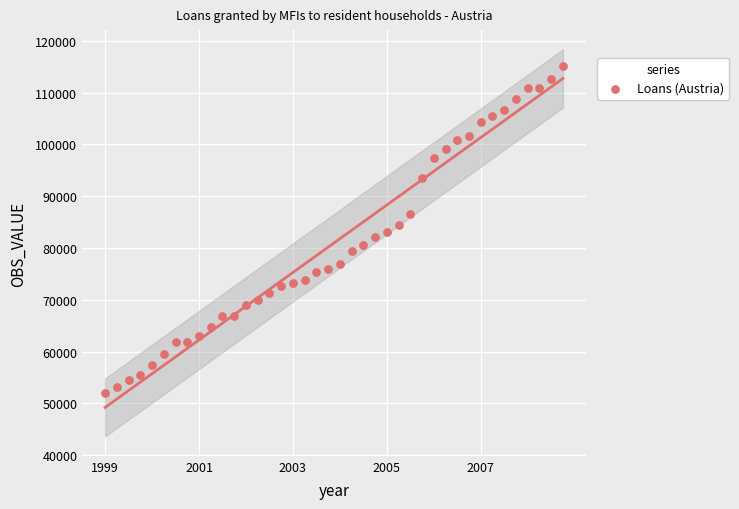

What is the range of Y values (max minus min)?

63066